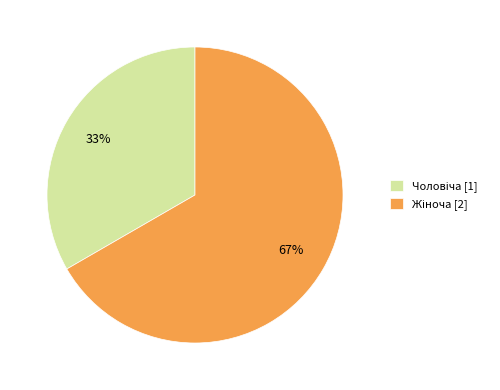

To the nearest percent, what is the average slice percentage?

50%